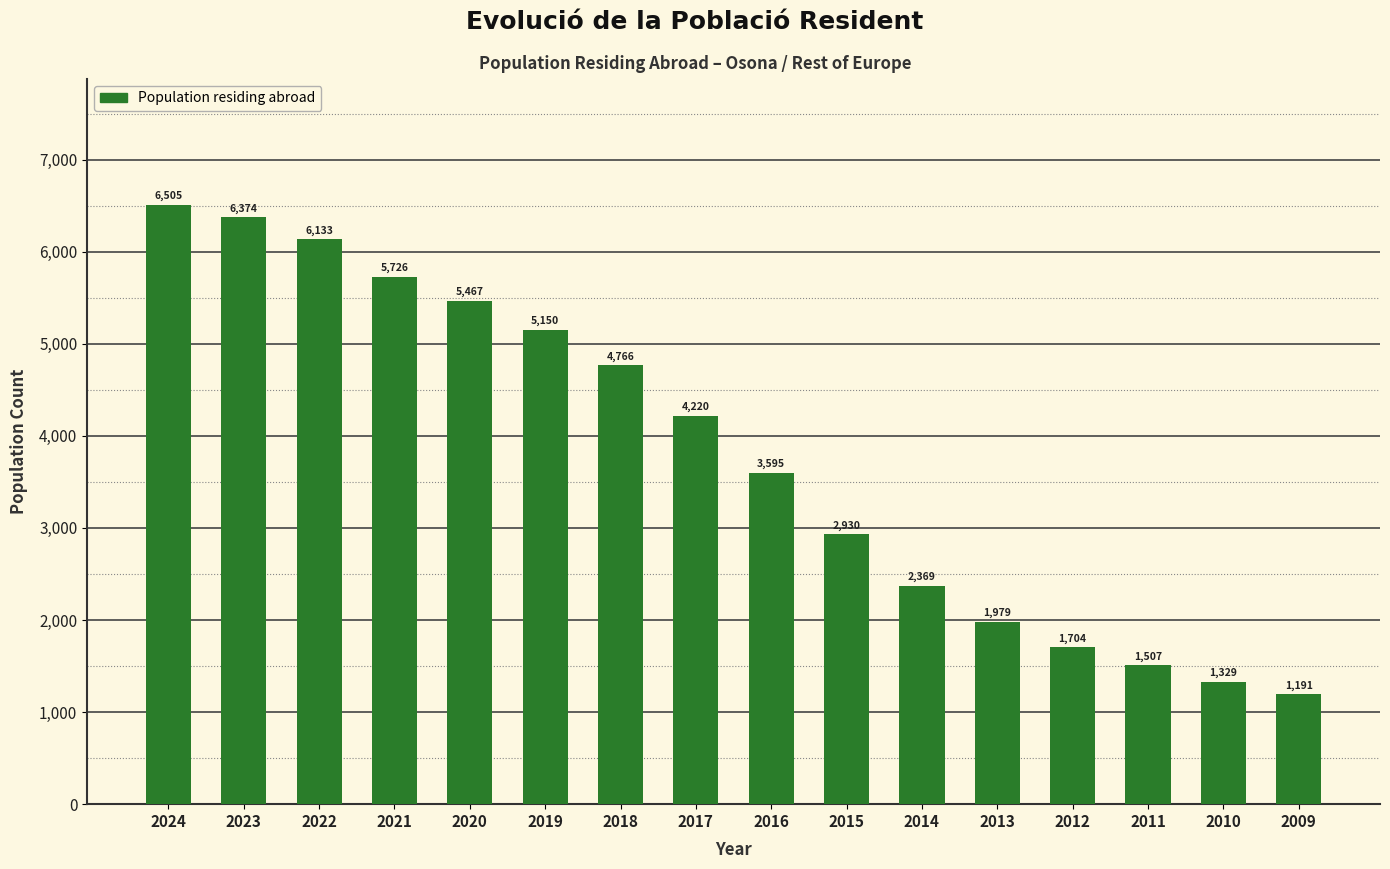

Reading left to right, extract all data points from this chart.

2024=6505	2023=6374	2022=6133	2021=5726	2020=5467	2019=5150	2018=4766	2017=4220	2016=3595	2015=2930	2014=2369	2013=1979	2012=1704	2011=1507	2010=1329	2009=1191